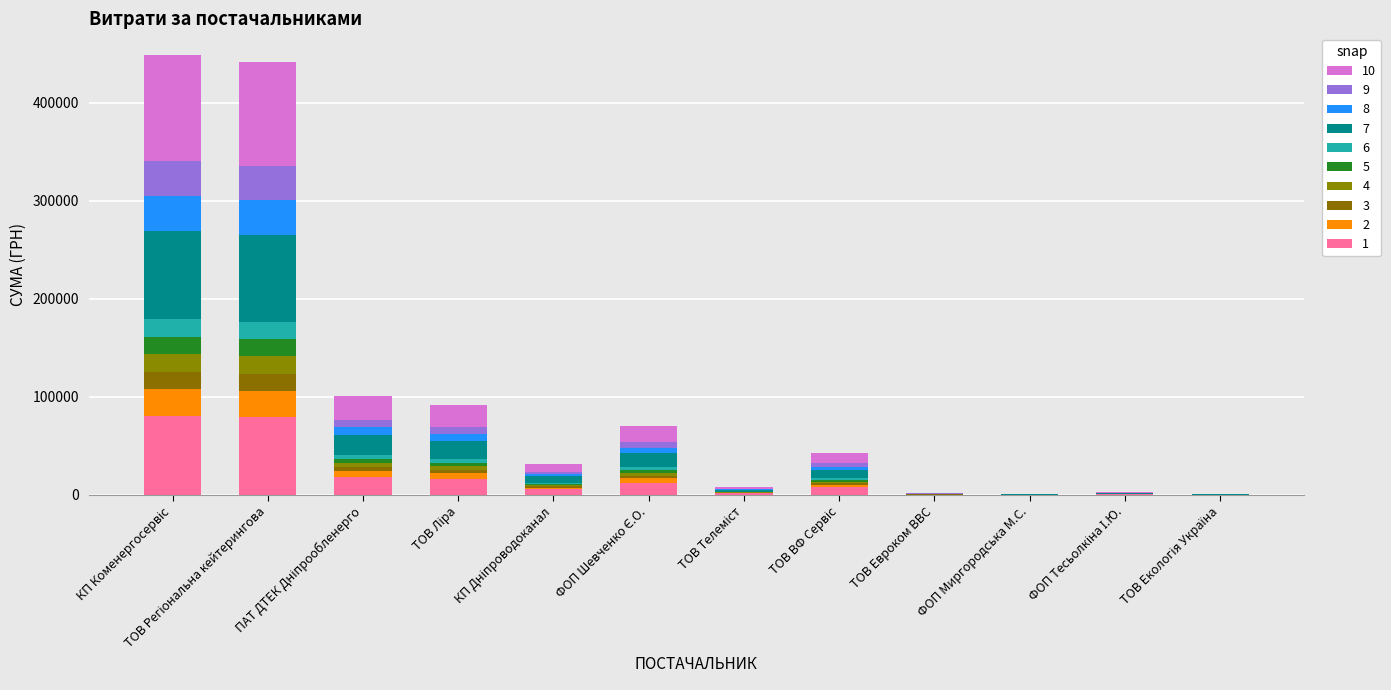

Count the number of categories in the chart.

12